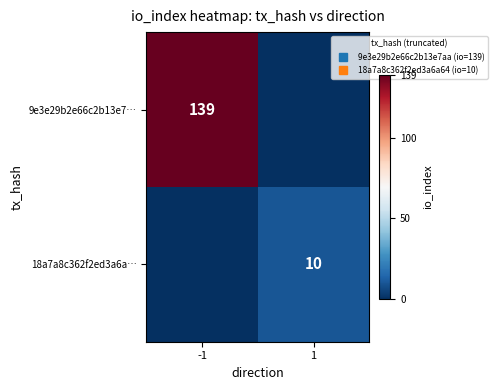

Is the value of 18a7a8c362f2ed3a6a… at -1 greater than the value of 9e3e29b2e66c2b13e7… at 1?

No